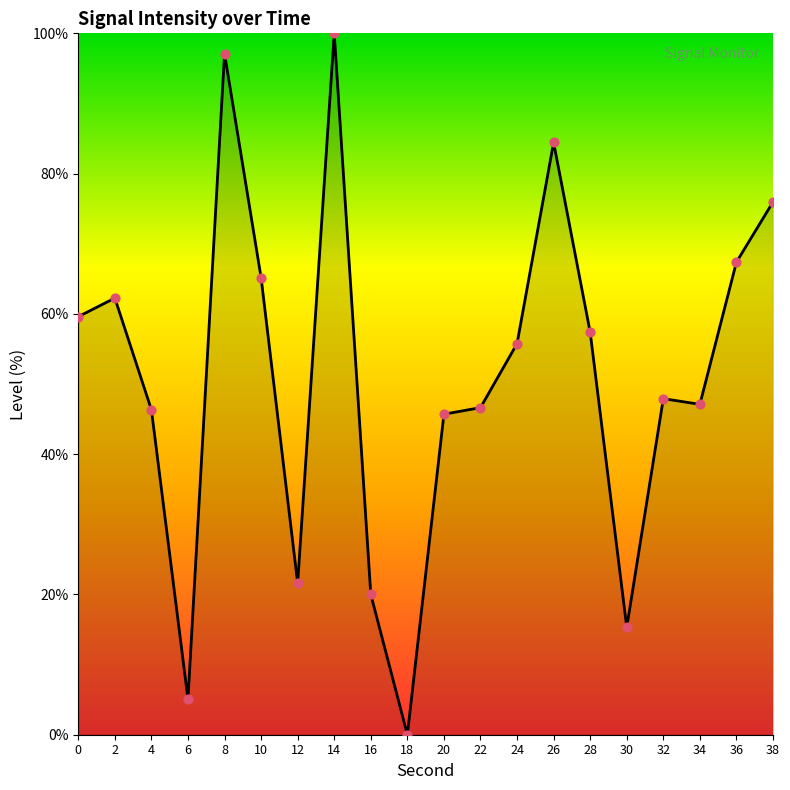

What is the change in value from 34 to 36?

+20.3